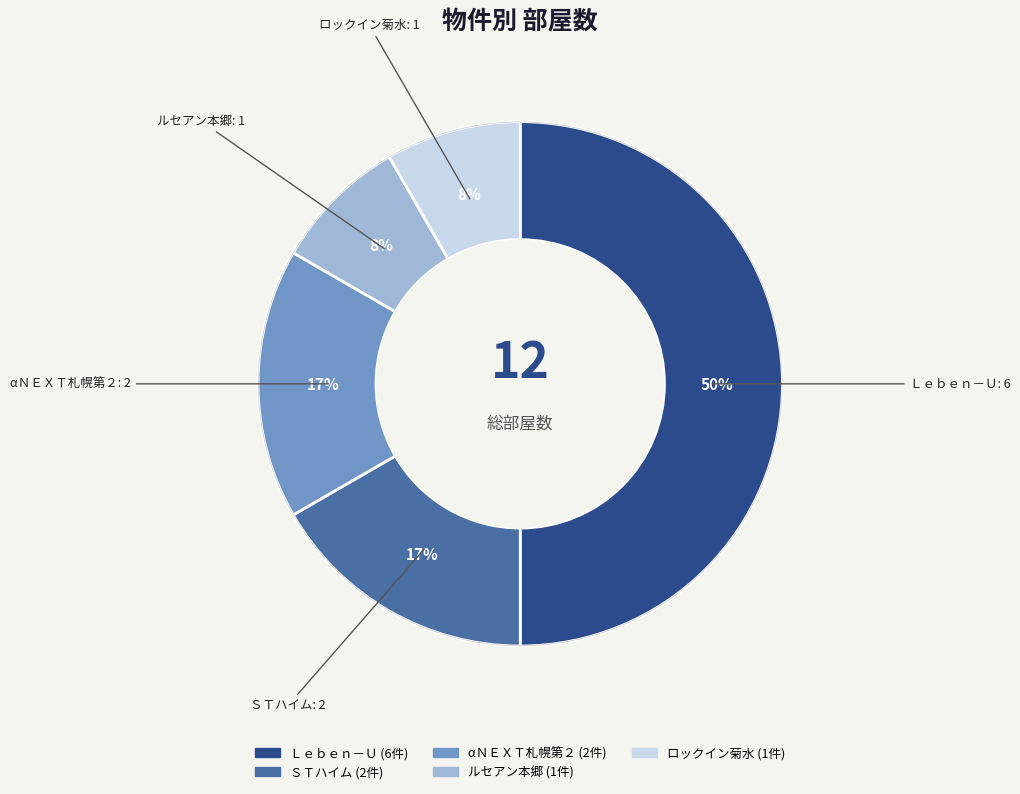

To the nearest percent, what is the combined percentage of ルセアン本郷 and Ｌｅｂｅｎ－Ｕ?

58%